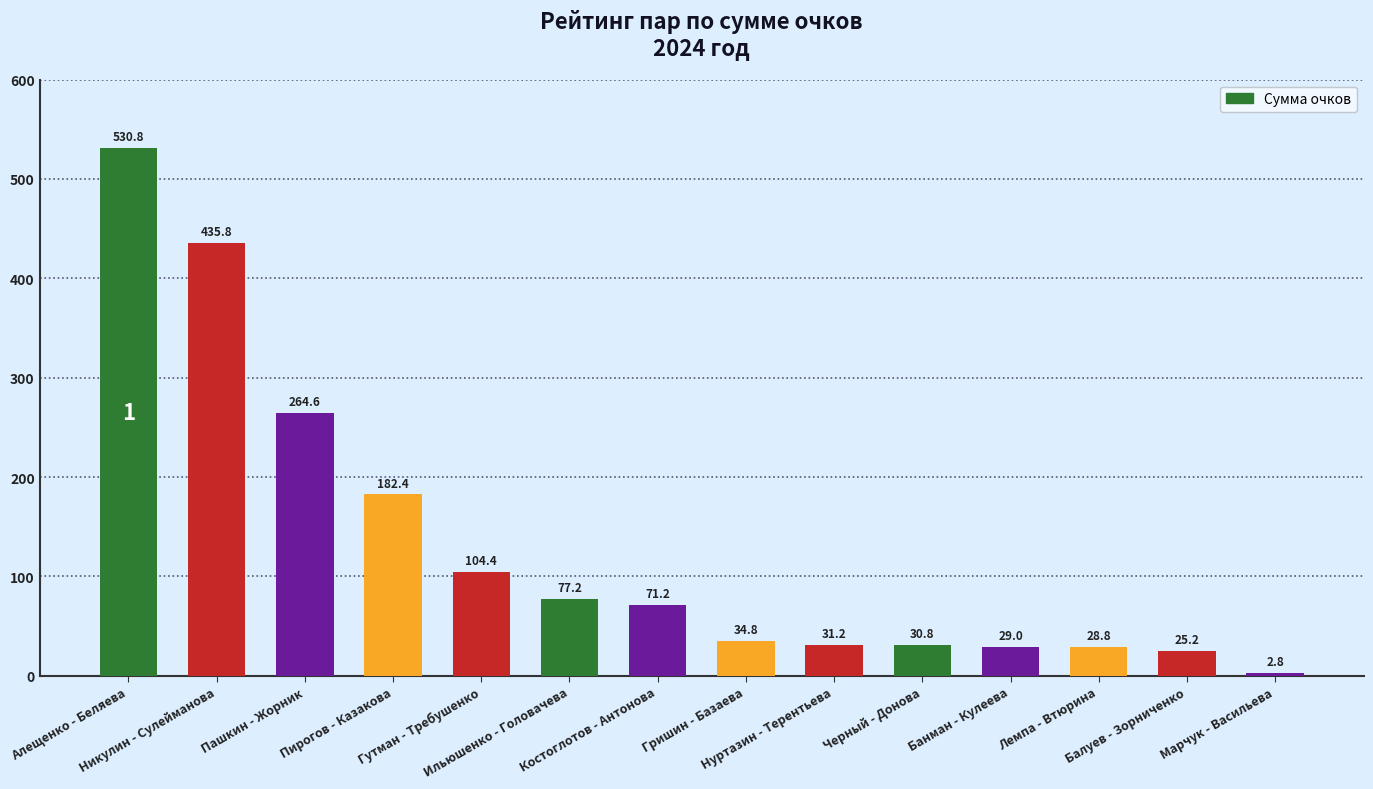

What is the minimum value shown in the chart?

2.8